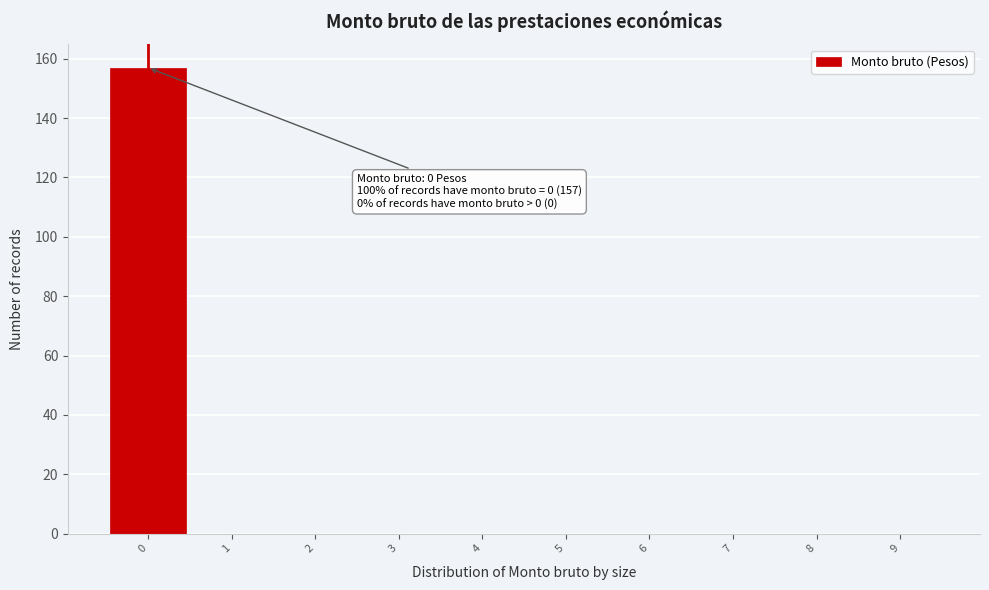

Reading left to right, extract all data points from this chart.

0=157	1=0	2=0	3=0	4=0	5=0	6=0	7=0	8=0	9=0